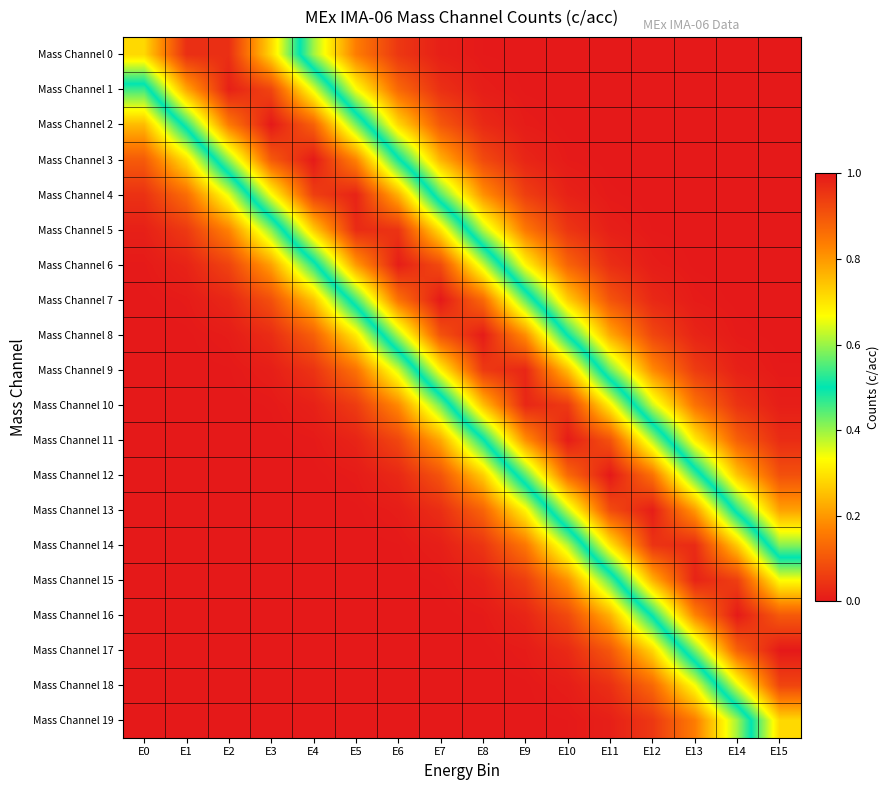

Count the number of categories in the chart.

16